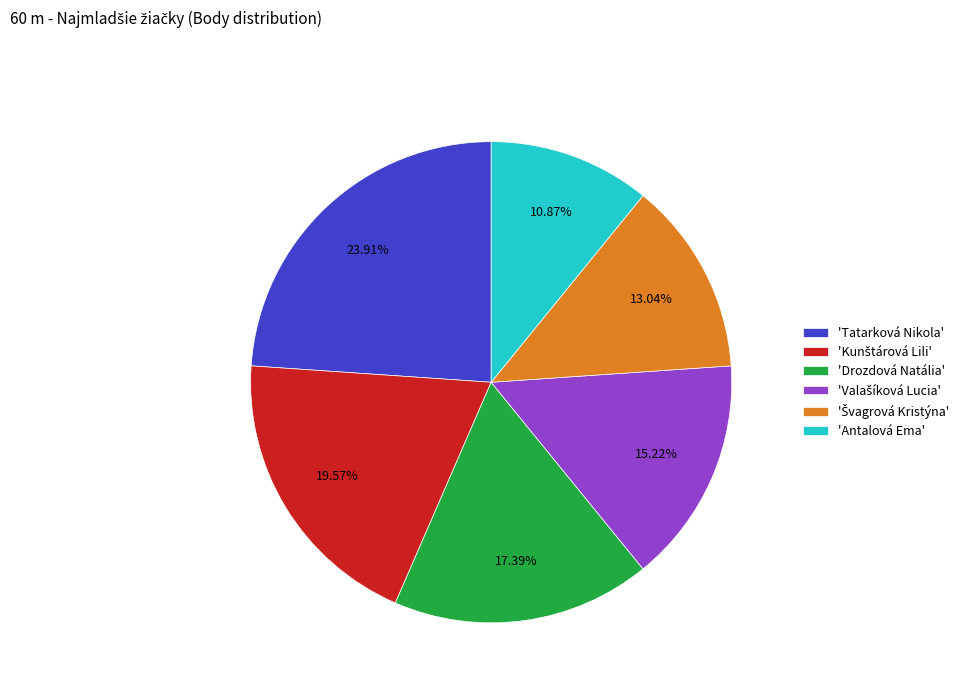

Does any single category account for the majority?

No